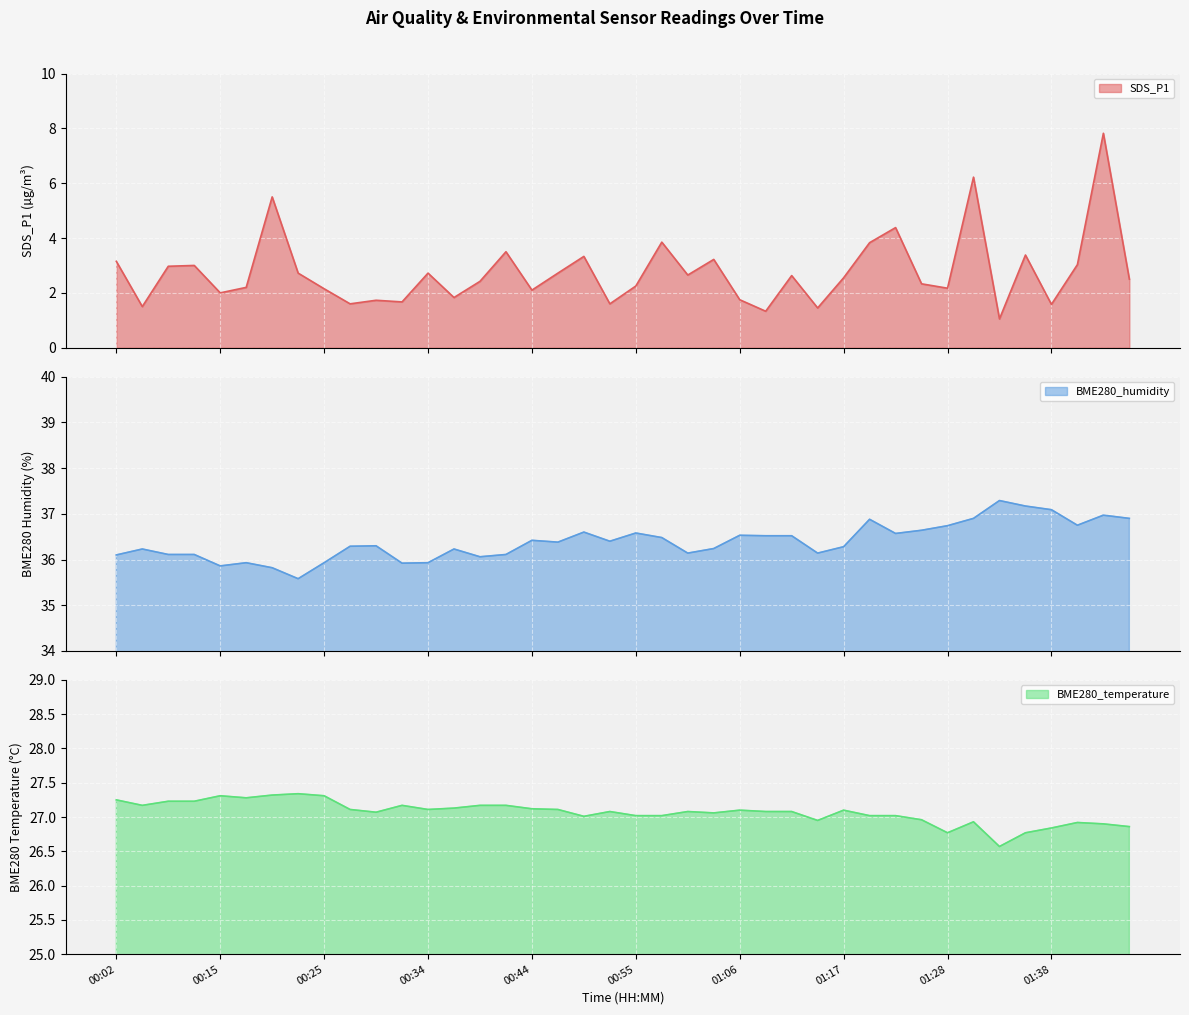

What is the difference between the BME280_humidity values at 01:06 and 00:17?

0.6